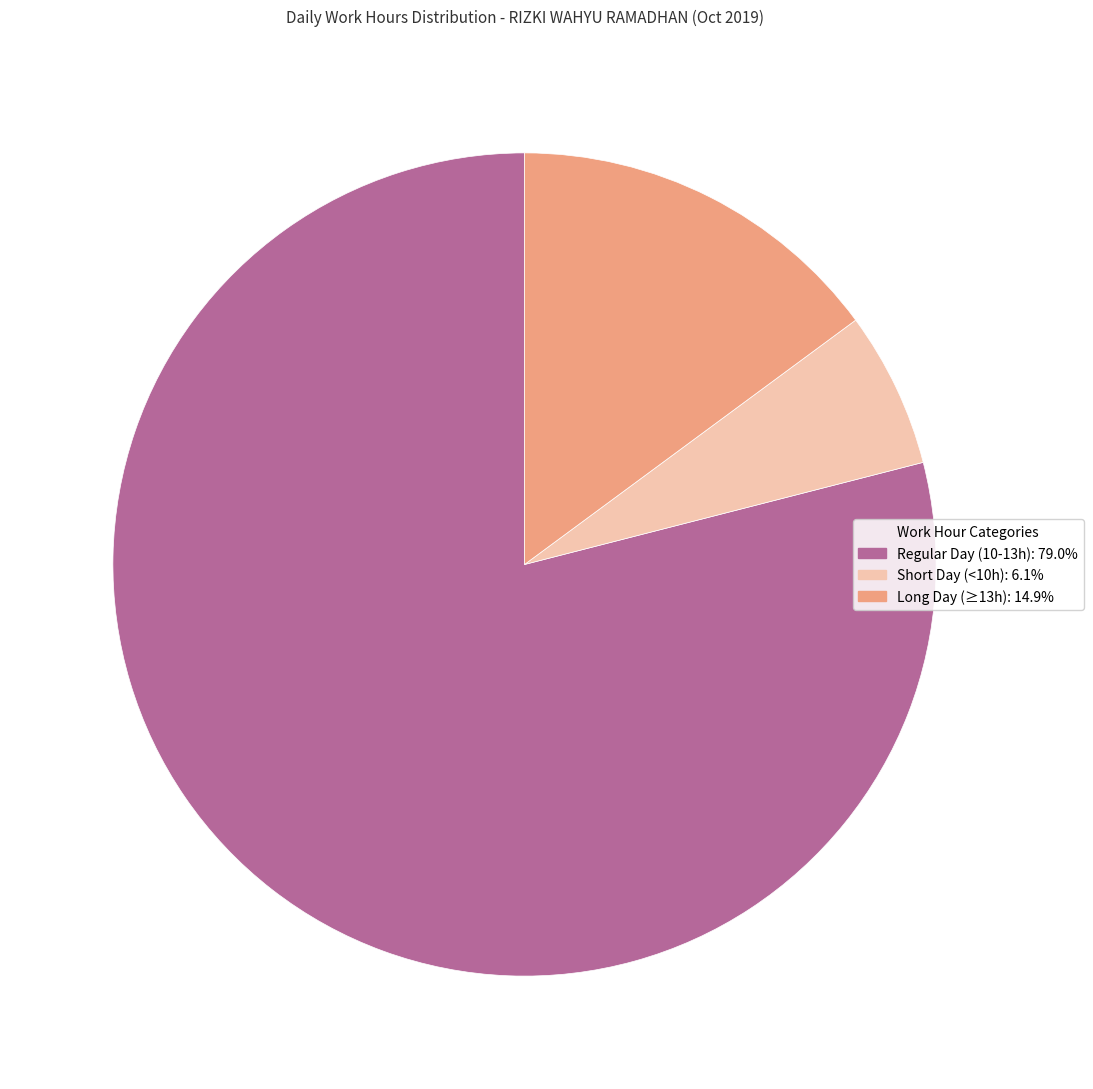

Is there a majority slice in this chart?

Yes